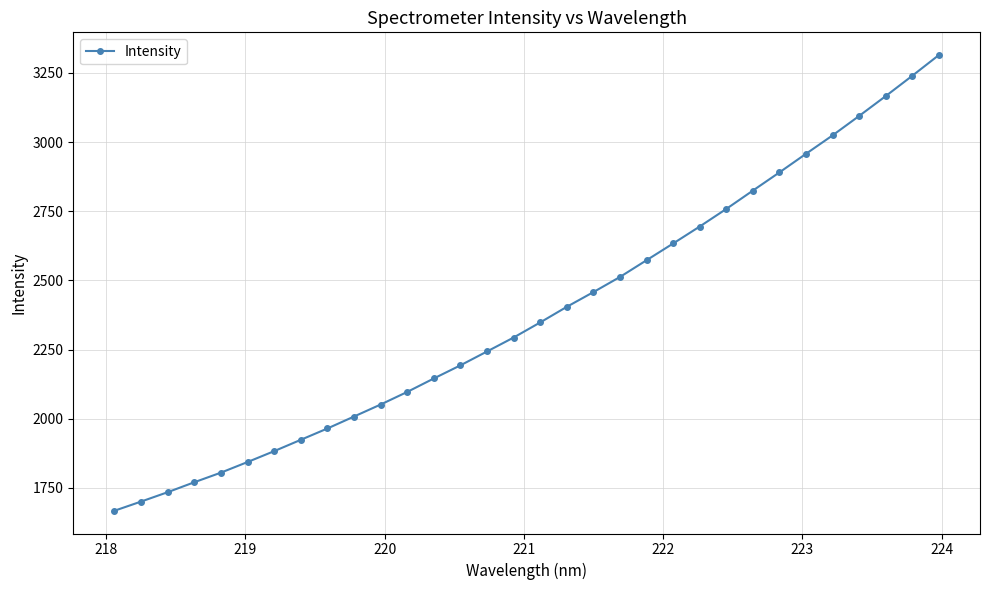

What is the difference between the maximum and minimum values?

1647.3